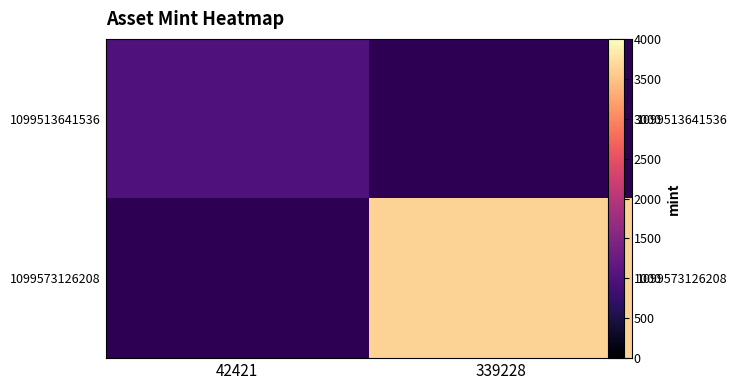

What is the maximum value for 1099513641536?

989.0